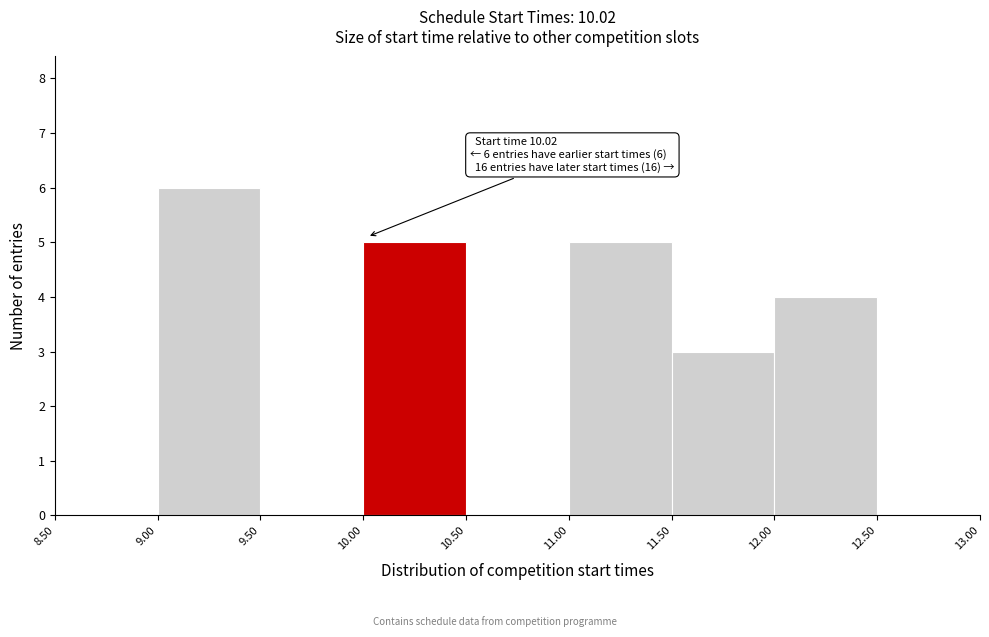

Over which range of the x-axis is the bar tallest?

9.00 to 9.50